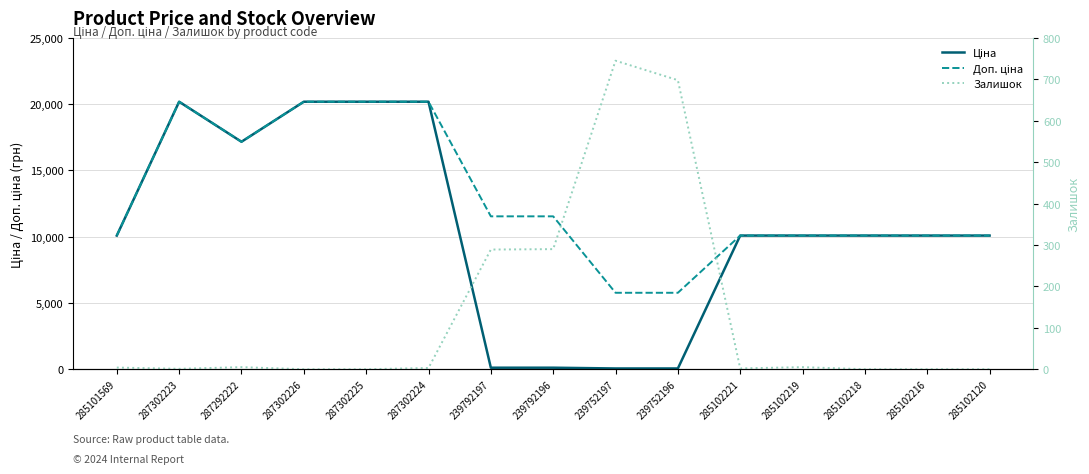

Reading left to right, what are all the values shown in this chart?

Ціна: 10085.8	20186.0	17165.0	20186.0	20186.0	20186.0	115.4	115.4	57.7	57.7	10085.8	10085.8	10085.8	10085.8	10085.8
Доп. ціна: 10085.8	20186.0	17165.0	20186.0	20186.0	20186.0	11537.0	11537.0	5769.0	5769.0	10085.8	10085.8	10085.8	10085.8	10085.8
Залишок: 4.0	1.0	5.0	0.0	0.0	3.0	289.0	290.0	745.0	698.0	2.0	5.0	0.0	0.0	0.0